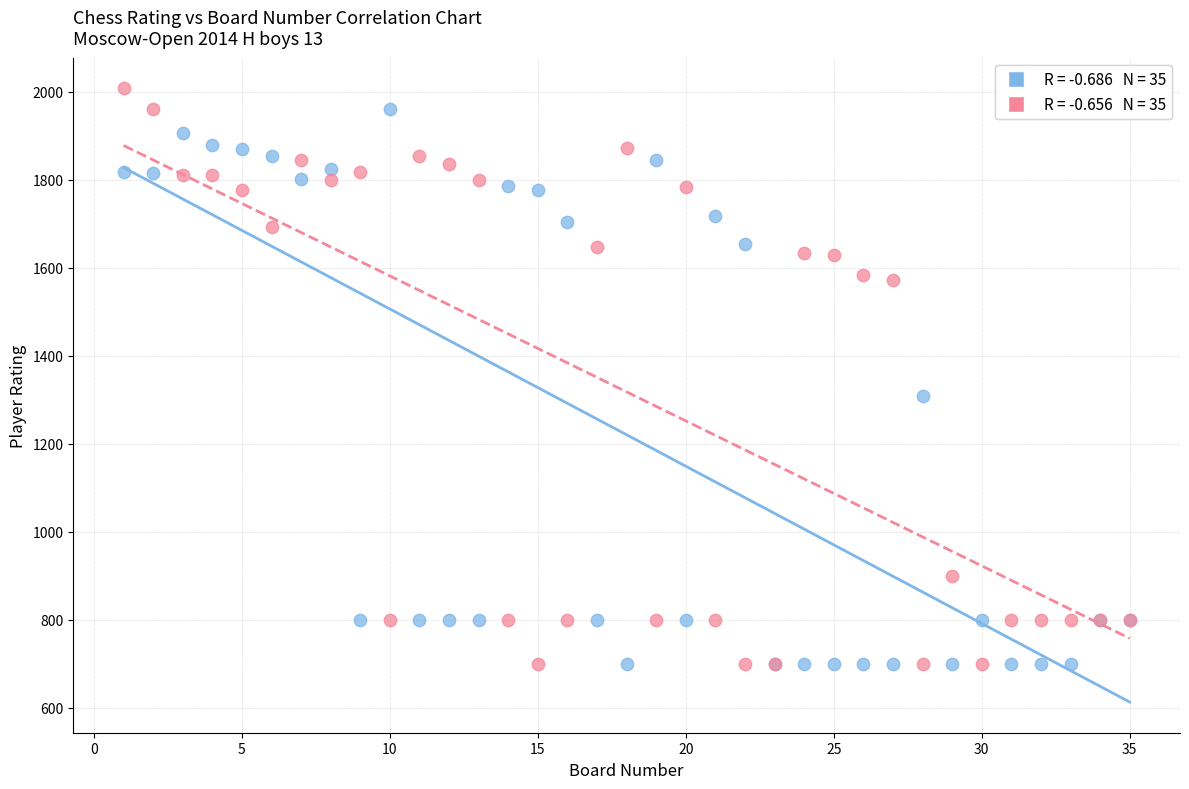

Across all series, what Y value is closest to 1354?

1309